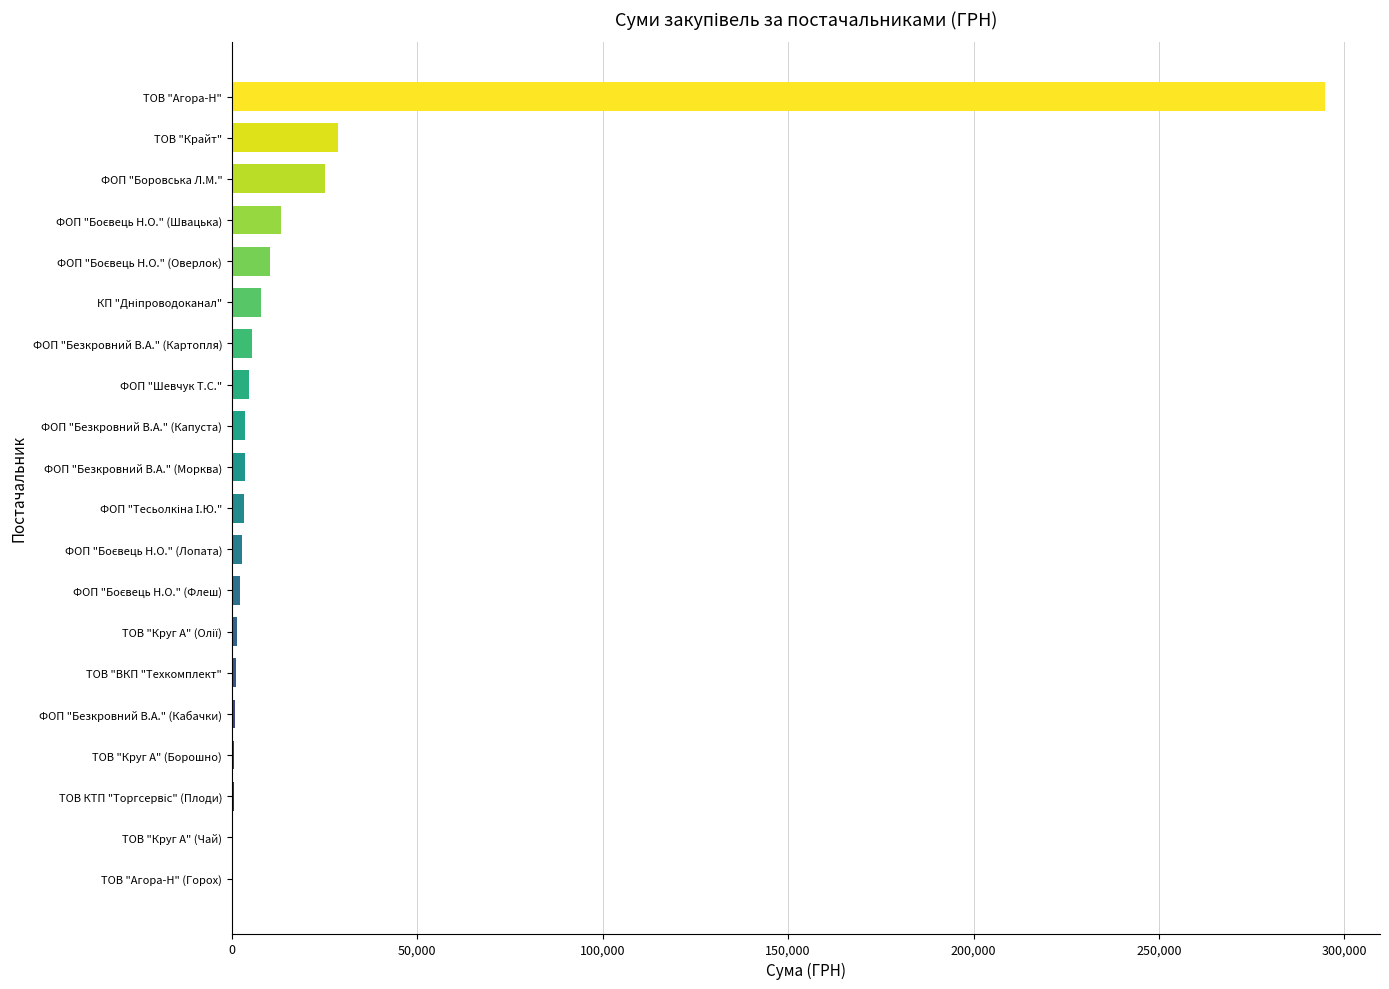

What is the maximum value shown in the chart?

294864.2